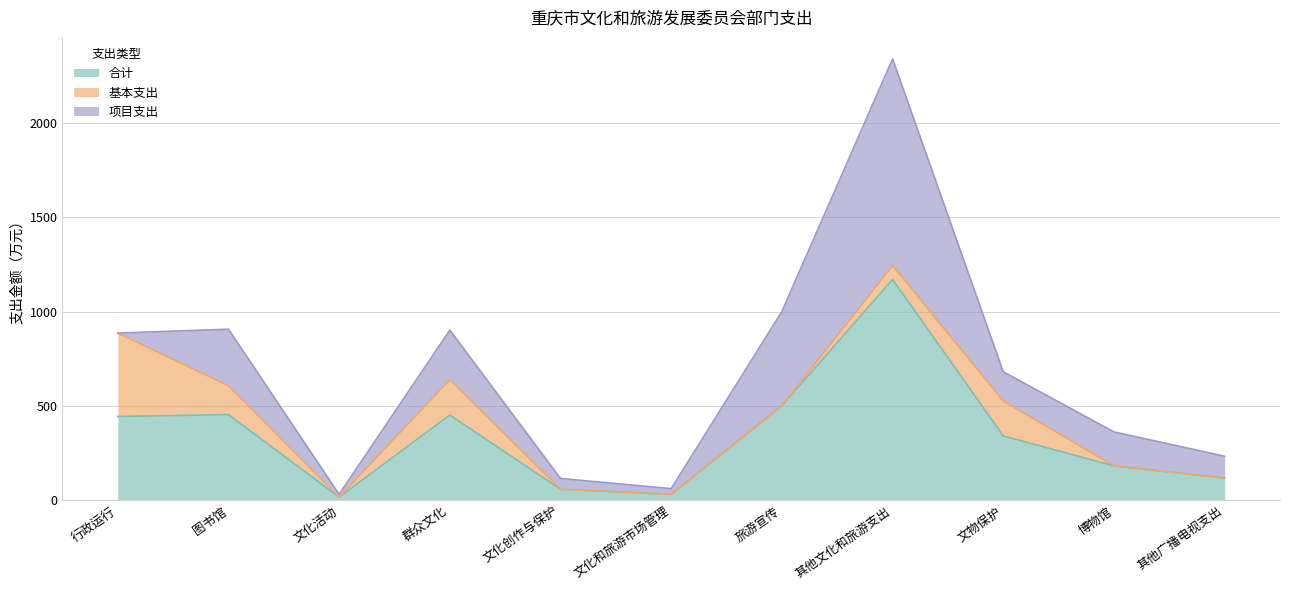

How many data points in 合计 are above 339?

6